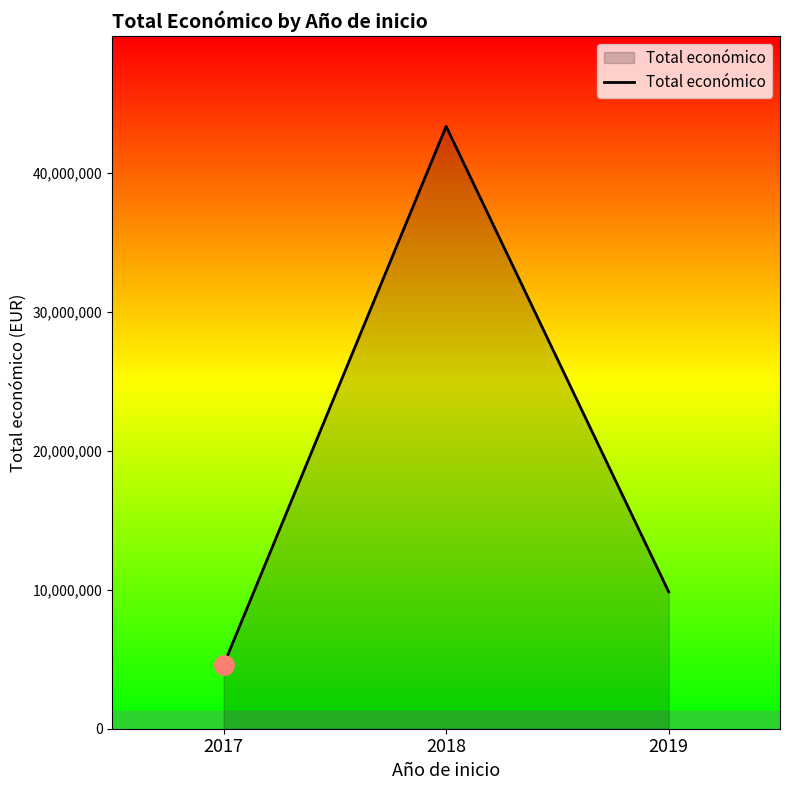

Read the value at 2019, to the nearest 100.

9847900